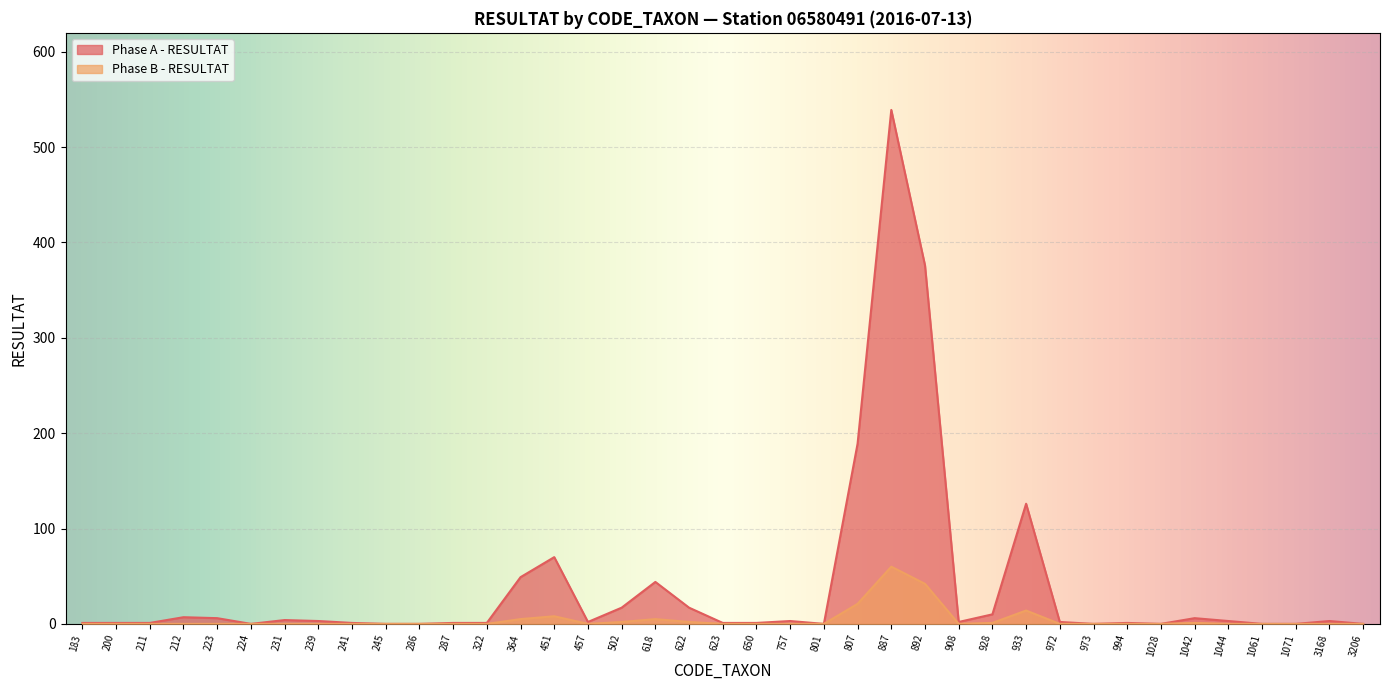

At which category is the sum across all series the highest?

887